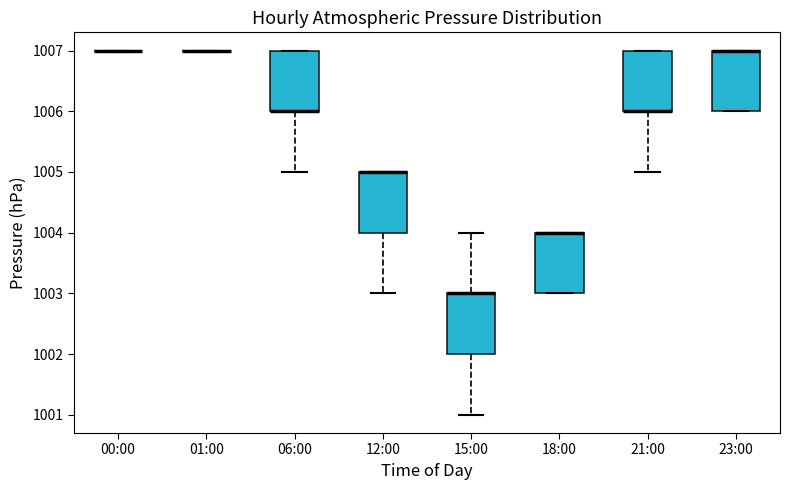

Where does the lower whisker of the box for 12:00 end on the y-axis? The values are not printed on the chart, so give them approximately, as read against the axis.

1003